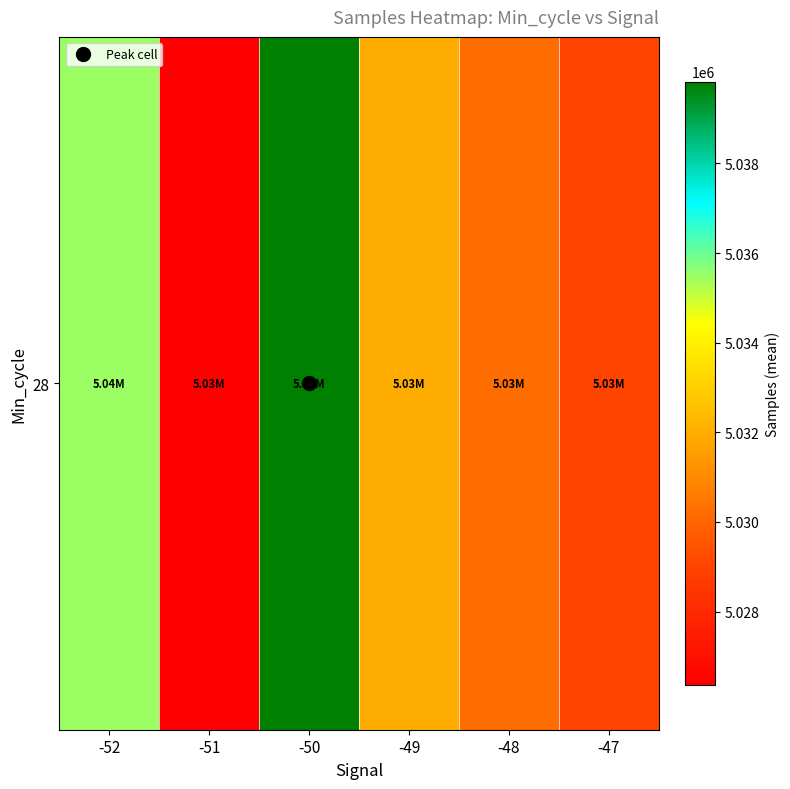

Reading right to left, what are all the values shown in this chart?

5029025.0	5030156.9	5031967.4	5039826.5	5026362.7	5035488.7